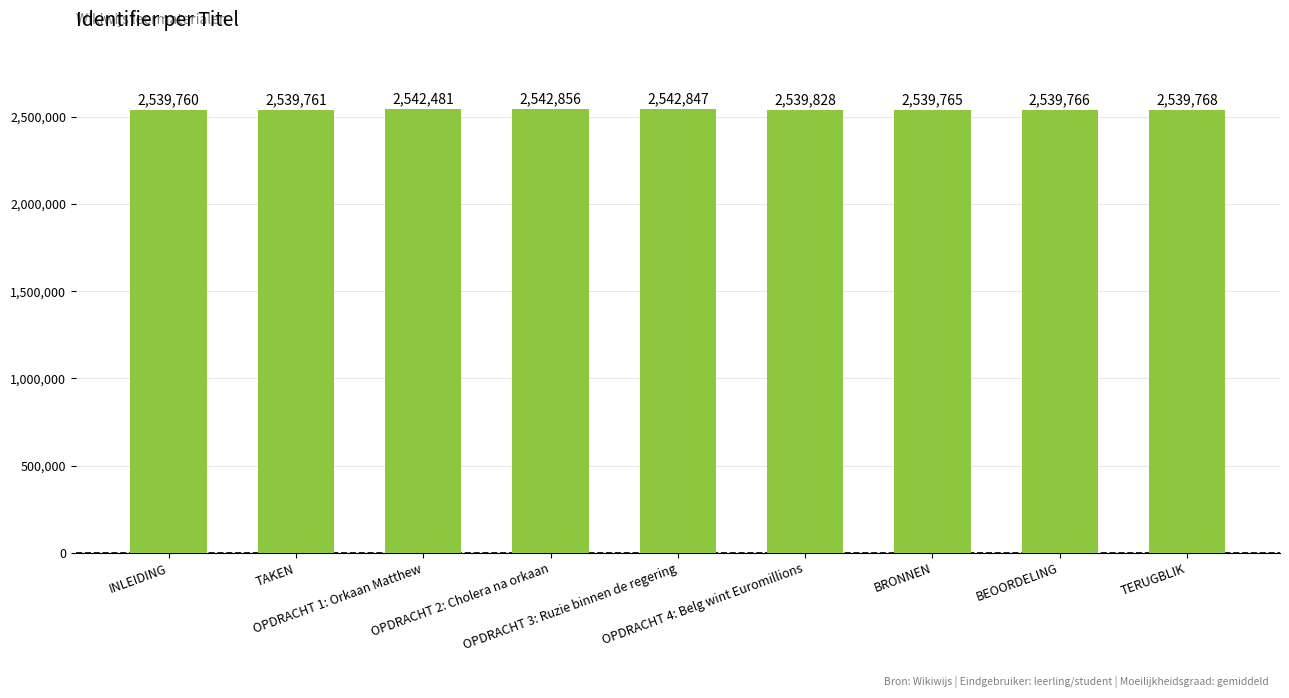

Does the chart contain stacked bars?

No